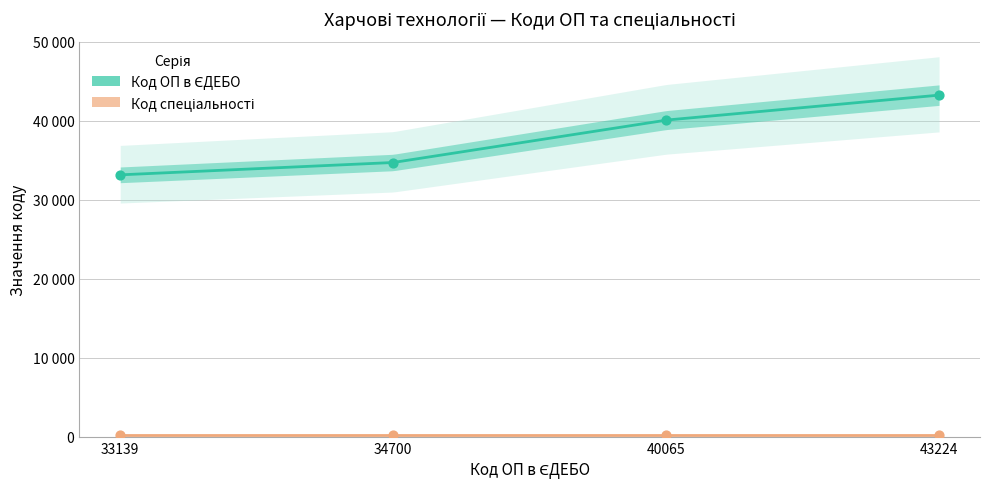

What is the ratio of the value at 34700 to the value at 40065?

0.9